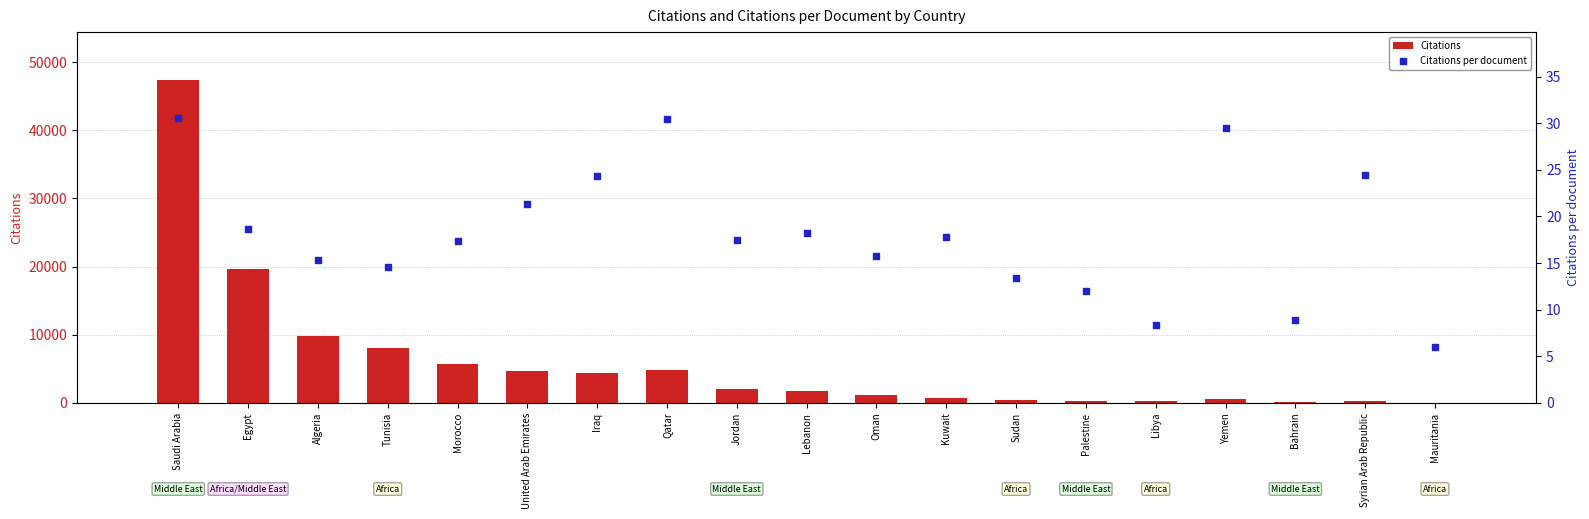

Which series contains the lowest Y value?

Citations